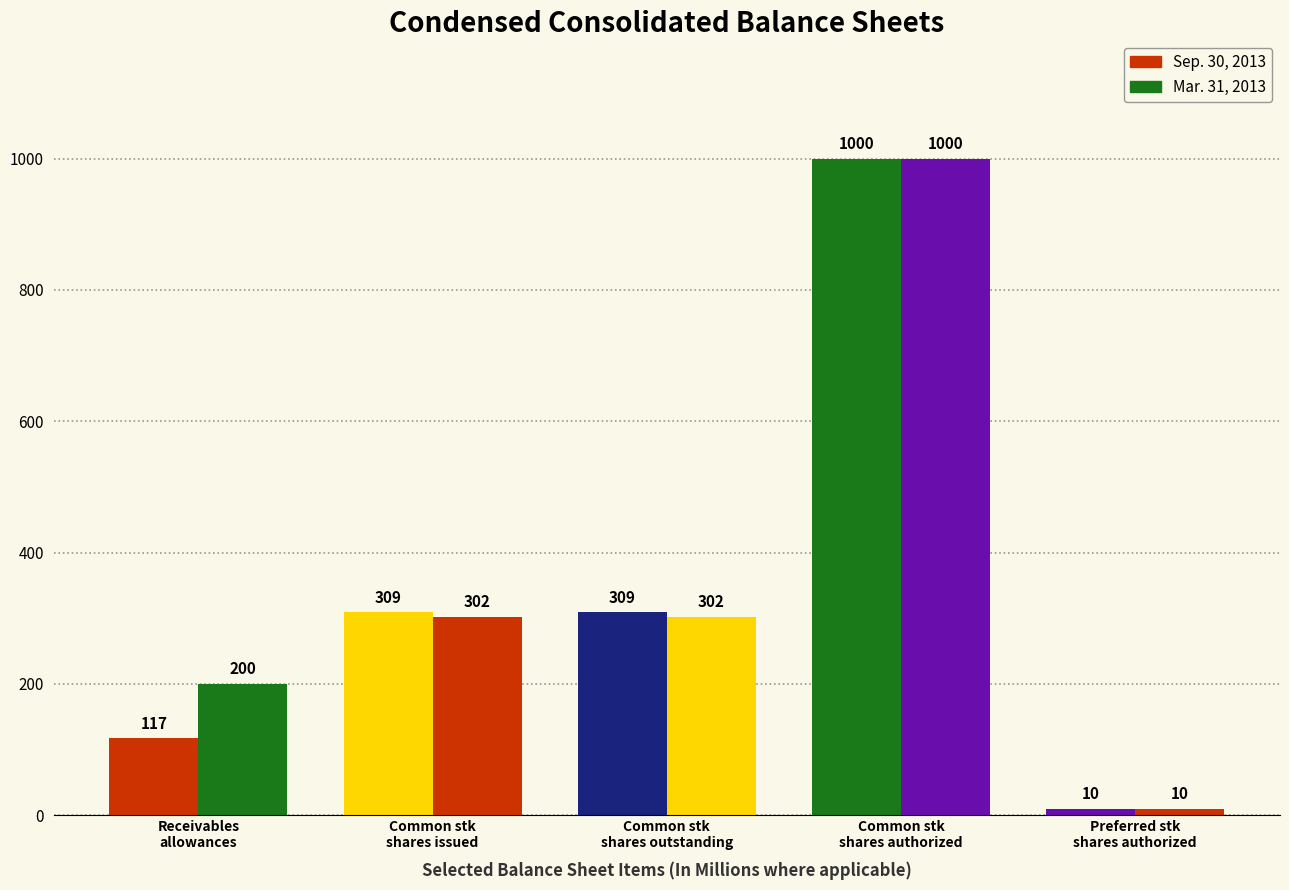

How many categories are shown in the chart?

5